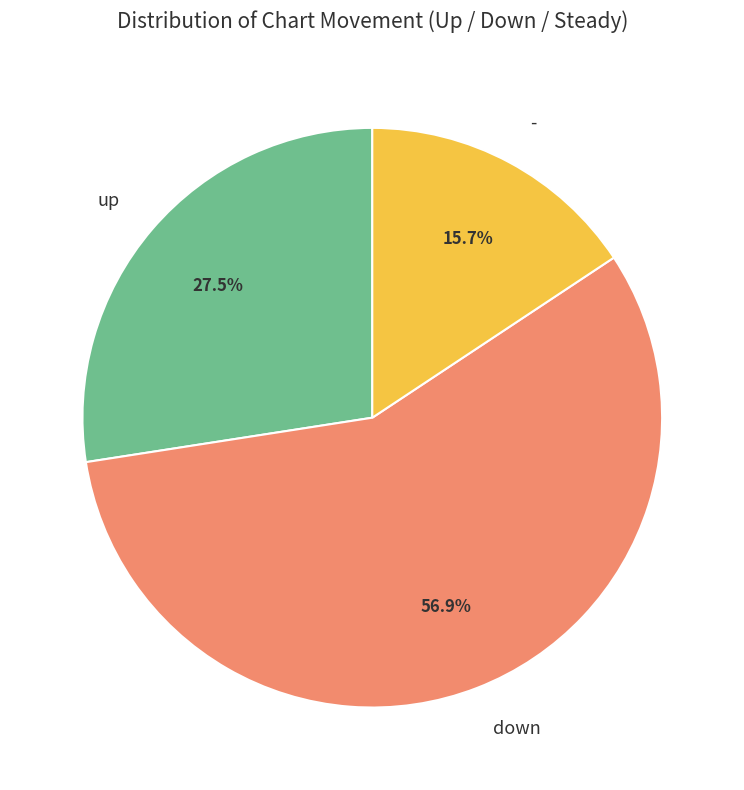

Which slice is the smallest?

-